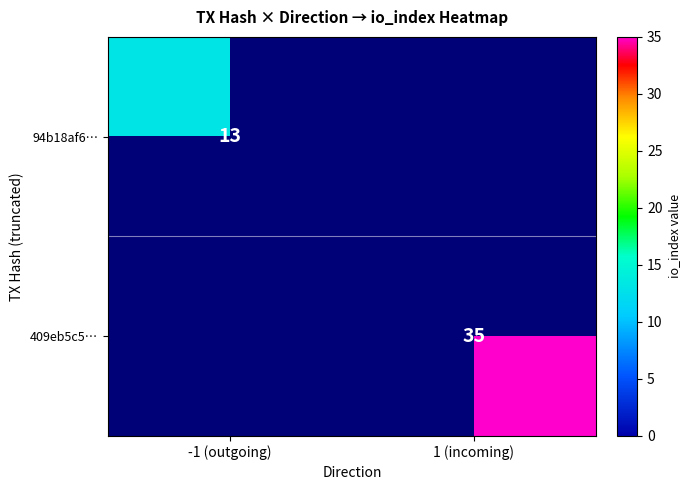

The value of 409eb5c5… at 1 (incoming) is 16. True or false?

False